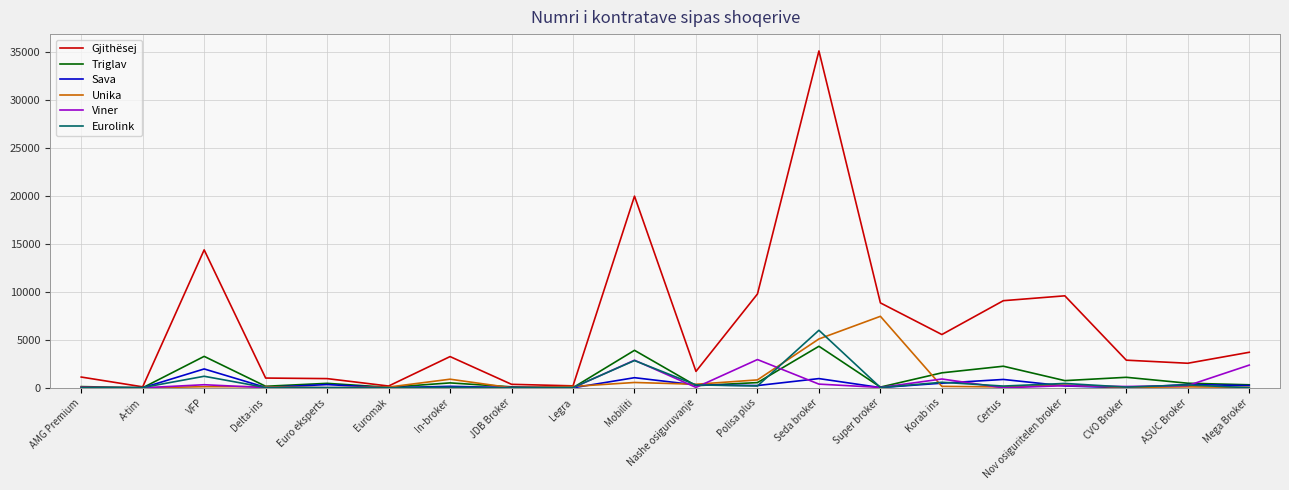

Which series has the widest spread of values?

Gjithësej